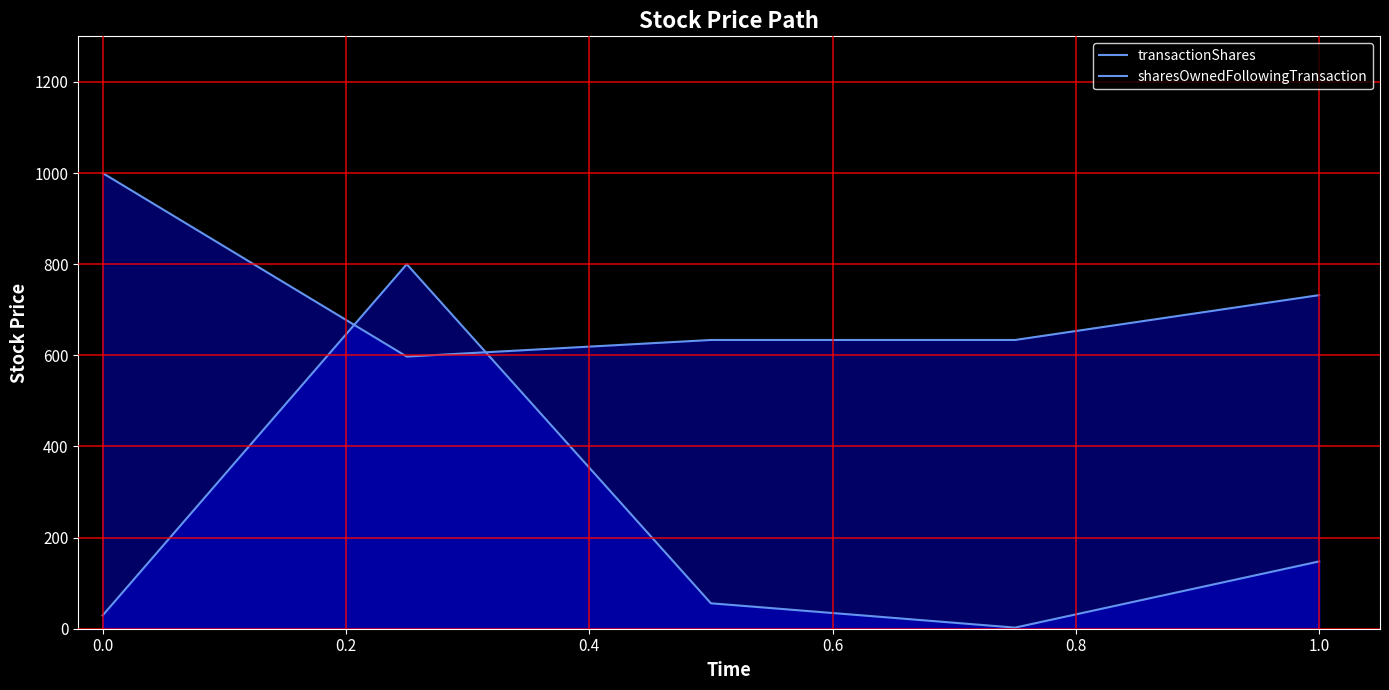

True or false: transactionShares and sharesOwnedFollowingTransaction cross at least once.

True